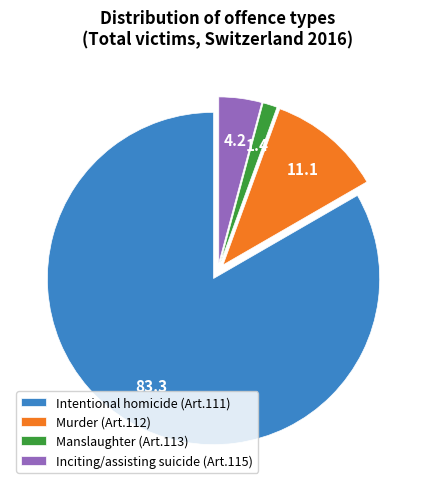

Does Intentional homicide (Art.111) represent more than half of the total?

Yes